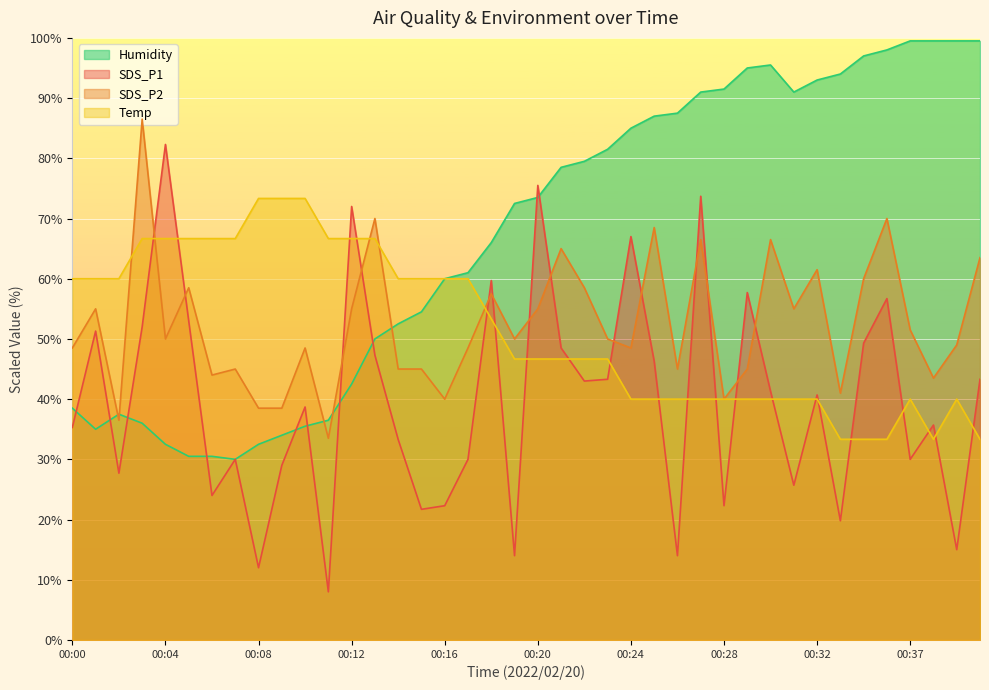

What is the value of the SDS_P2 point at the 32nd from the left?

55.0